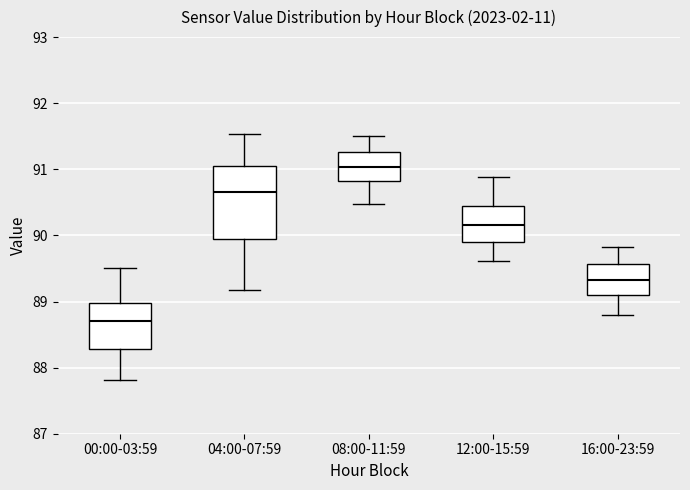

Reading left to right, read every box against the y-axis: the position of its median line, the range the box covers, and the ends of its whiskers. The values are not printed on the chart, so give them approximately, as read against the axis.

00:00-03:59: median 88.7, box 88.3 to 89.0, whiskers 87.8 to 89.5
04:00-07:59: median 90.7, box 90.0 to 91.1, whiskers 89.2 to 91.5
08:00-11:59: median 91.0, box 90.8 to 91.3, whiskers 90.5 to 91.5
12:00-15:59: median 90.2, box 89.9 to 90.4, whiskers 89.6 to 90.9
16:00-23:59: median 89.3, box 89.1 to 89.6, whiskers 88.8 to 89.8